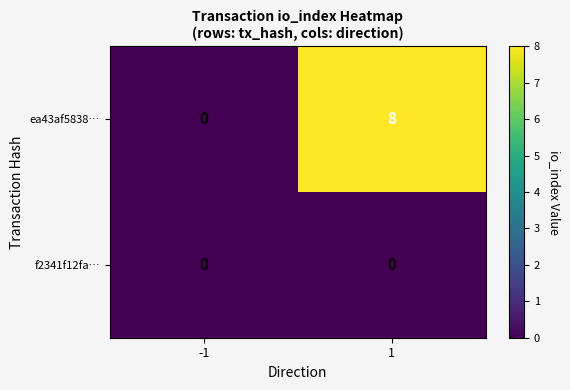

What is the difference between the highest and lowest values at 1?

8